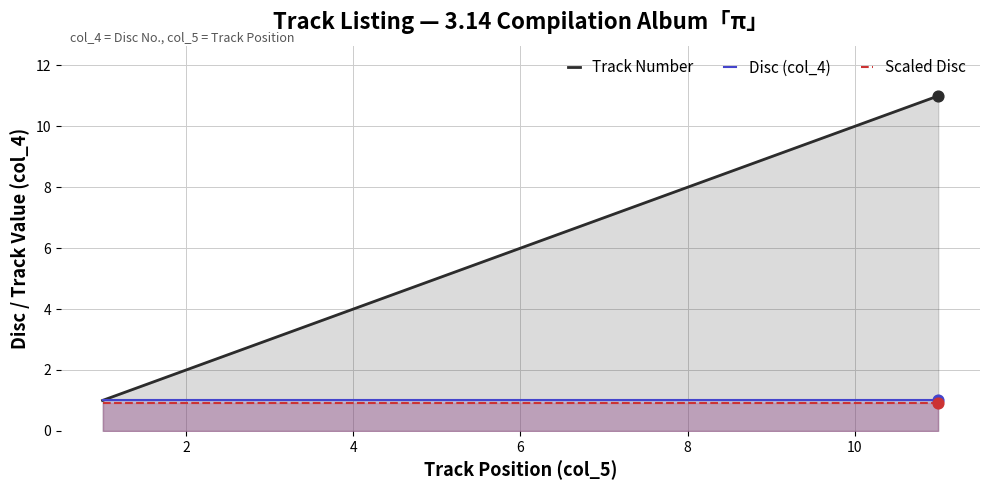

What are all the series names shown in the legend?

Track Number, Disc (col_4), Scaled Disc